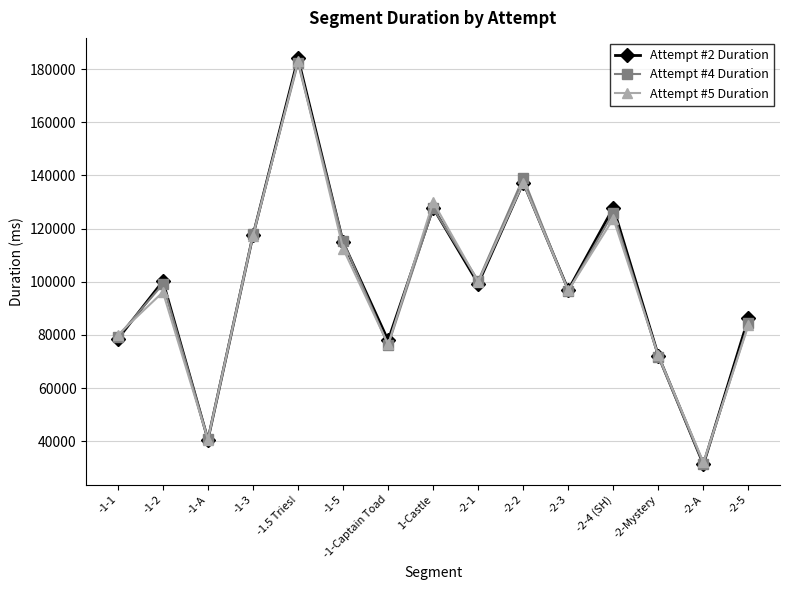

Which series has the widest spread of values?

Attempt #2 Duration